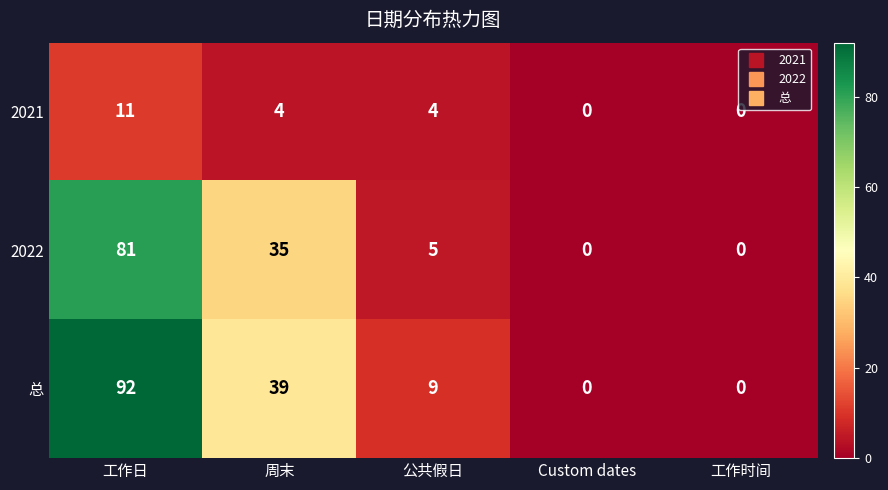

List the series in order of their overall mean, lowest first.

2021, 2022, 总